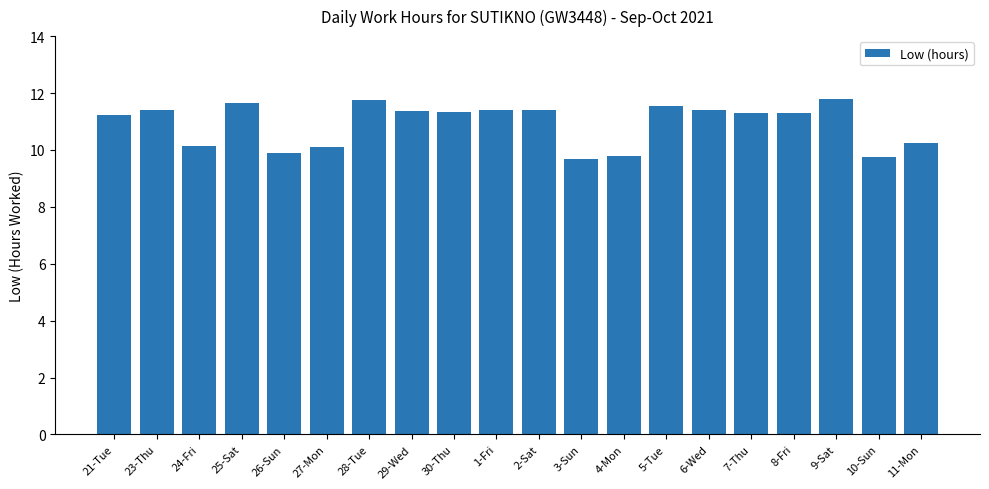

What is the approximate value at 23-Thu?

11.4